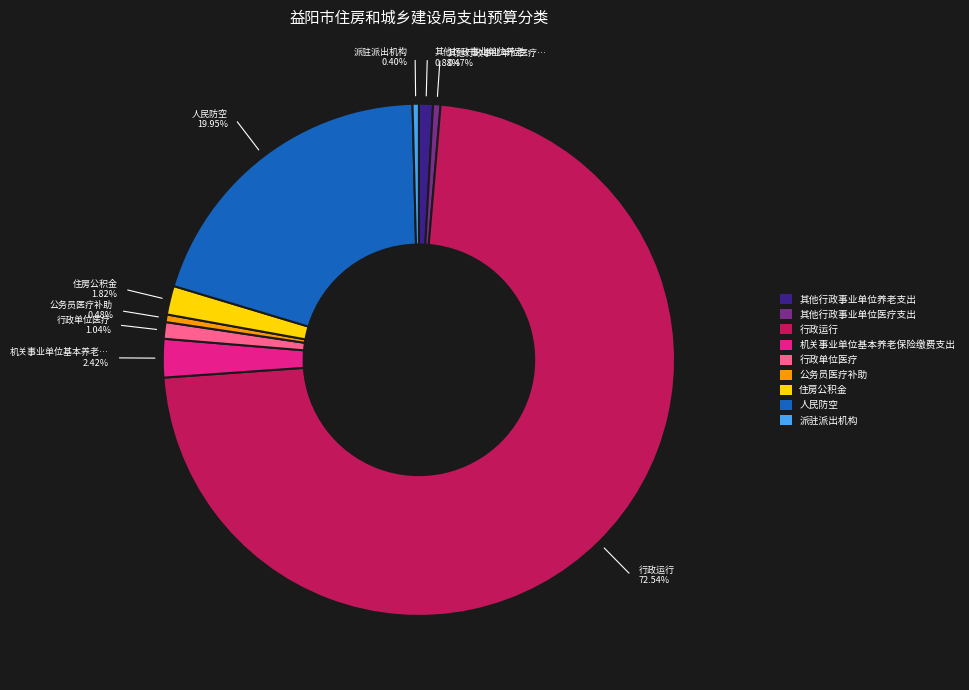

Is there any slice that represents more than half of the pie?

Yes